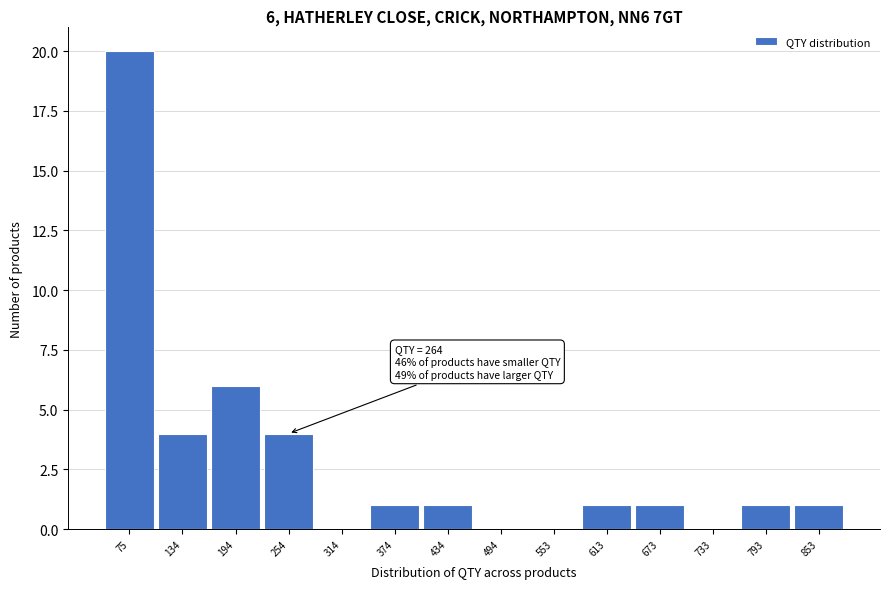

Reading left to right, extract all data points from this chart.

75=20	134=4	194=6	254=4	314=0	374=1	434=1	494=0	553=0	613=1	673=1	733=0	793=1	853=1